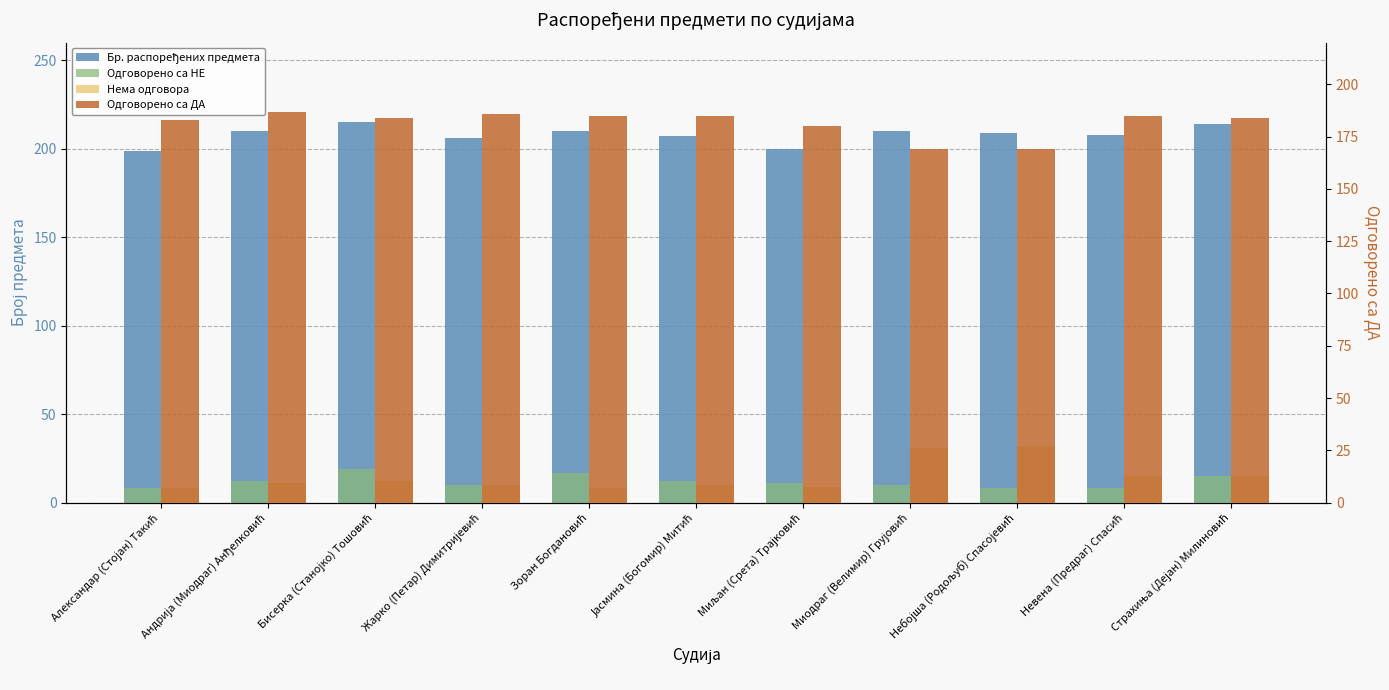

Which series has the largest total across all categories?

Бр. распоређених предмета